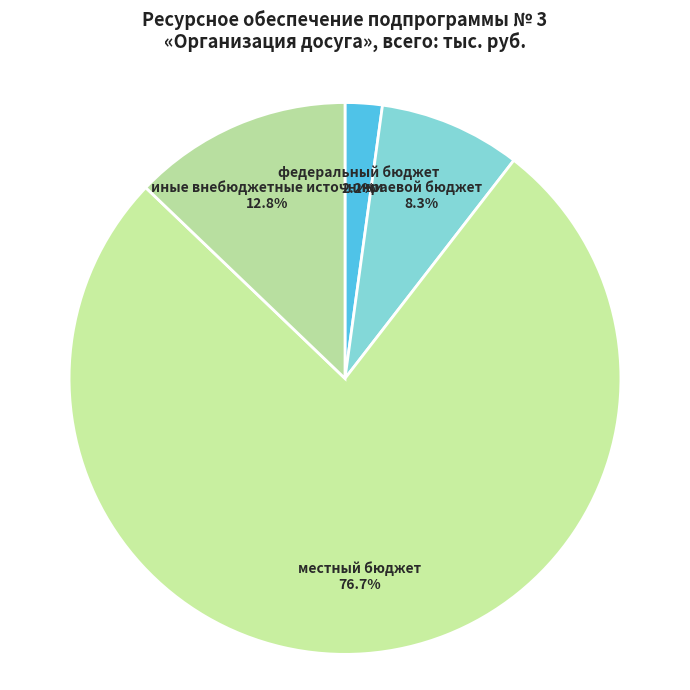

Which has a higher value, иные внебюджетные источники or федеральный бюджет?

иные внебюджетные источники